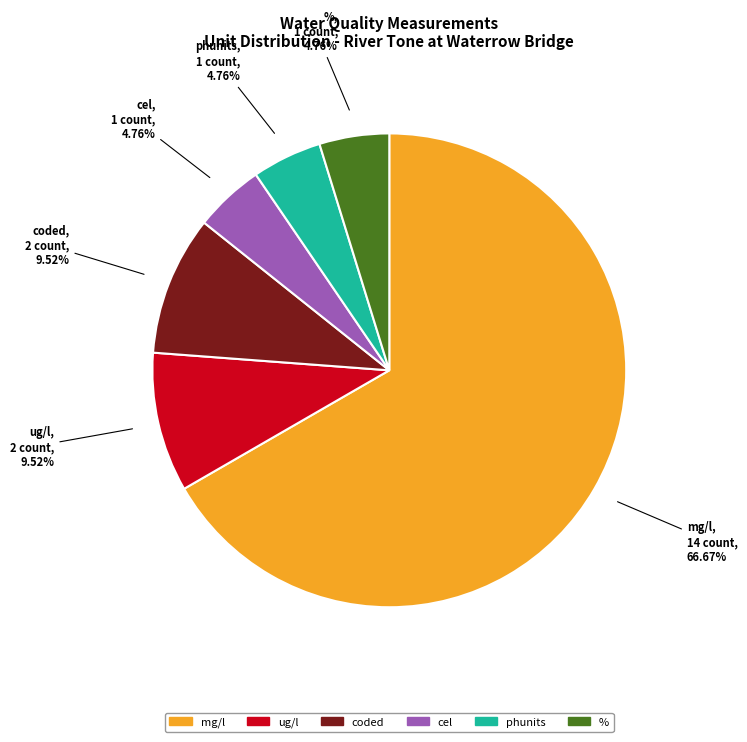

To the nearest percent, what is the average slice percentage?

17%